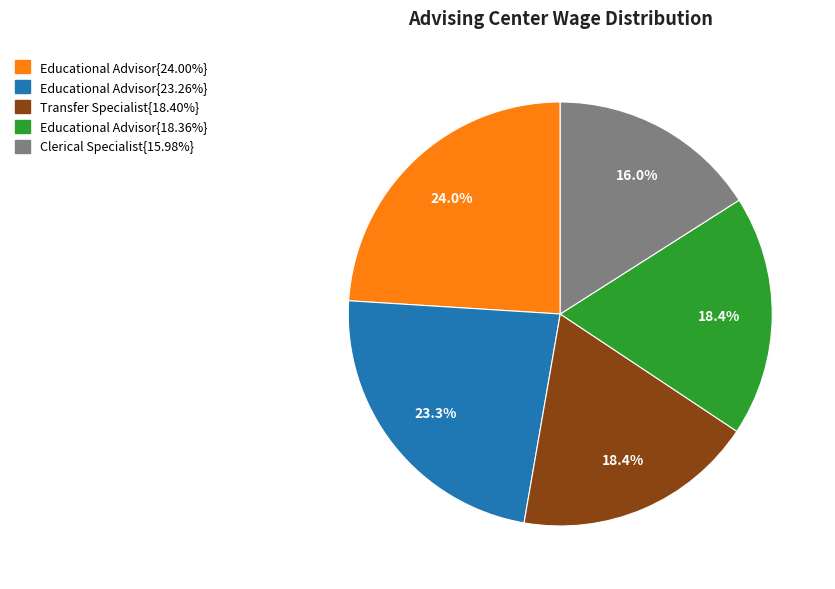

Does any single category account for the majority?

No